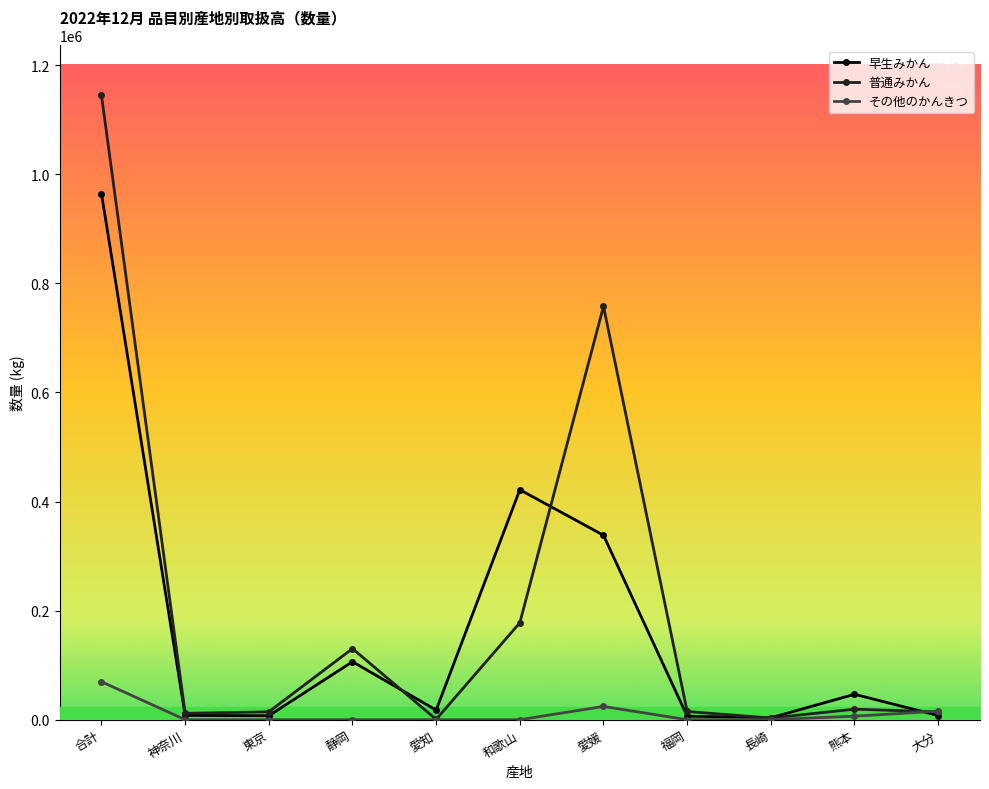

What is the difference between the maximum and minimum values in the 早生みかん series?

960880